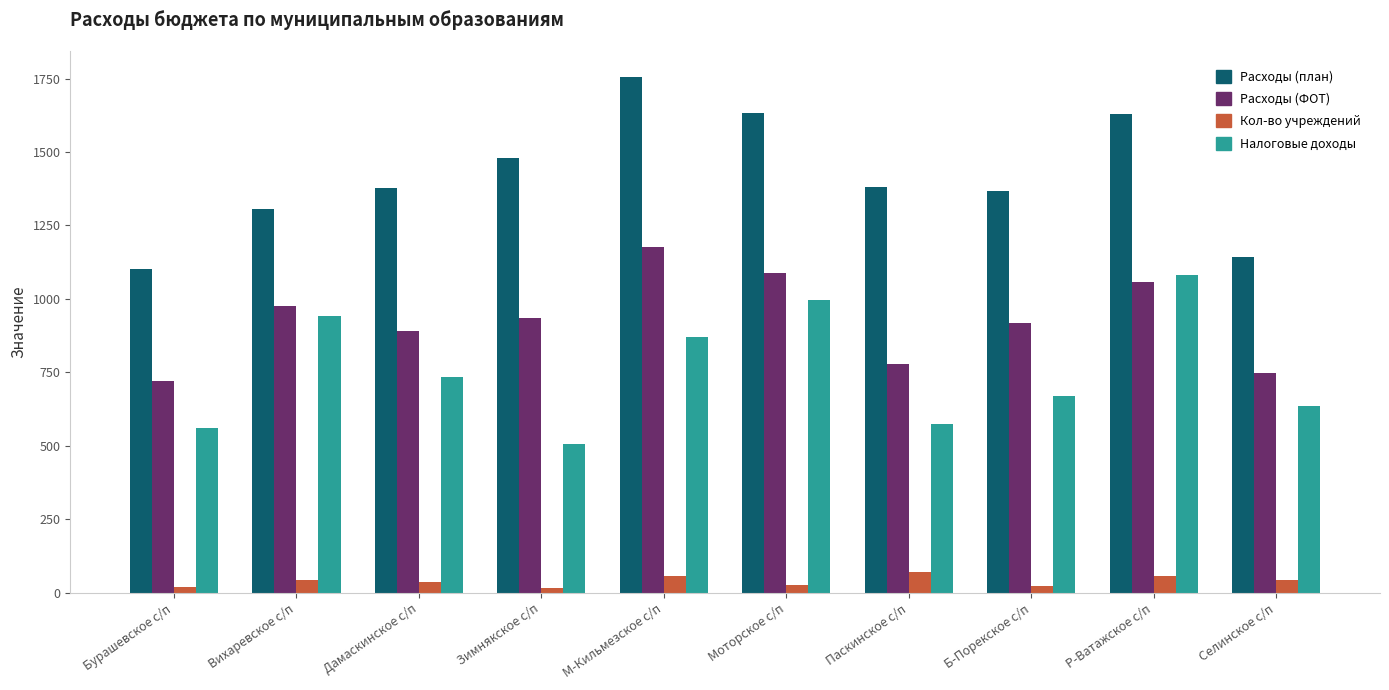

What is the sum of all Налоговые доходы values?

7570.1